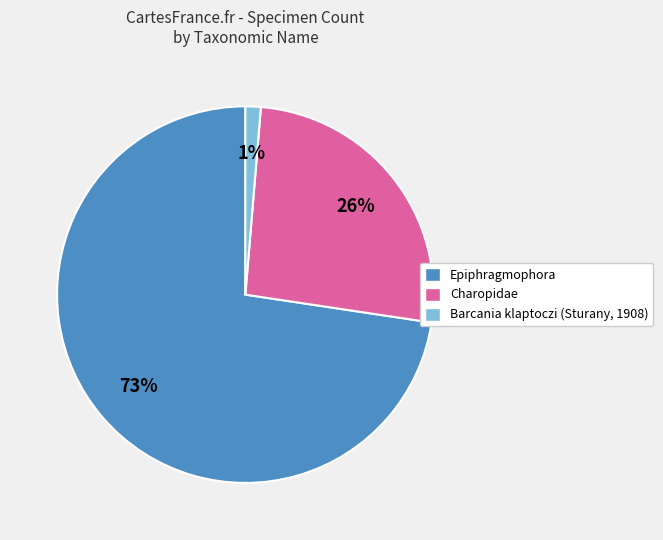

To the nearest percent, what is the average slice percentage?

33%